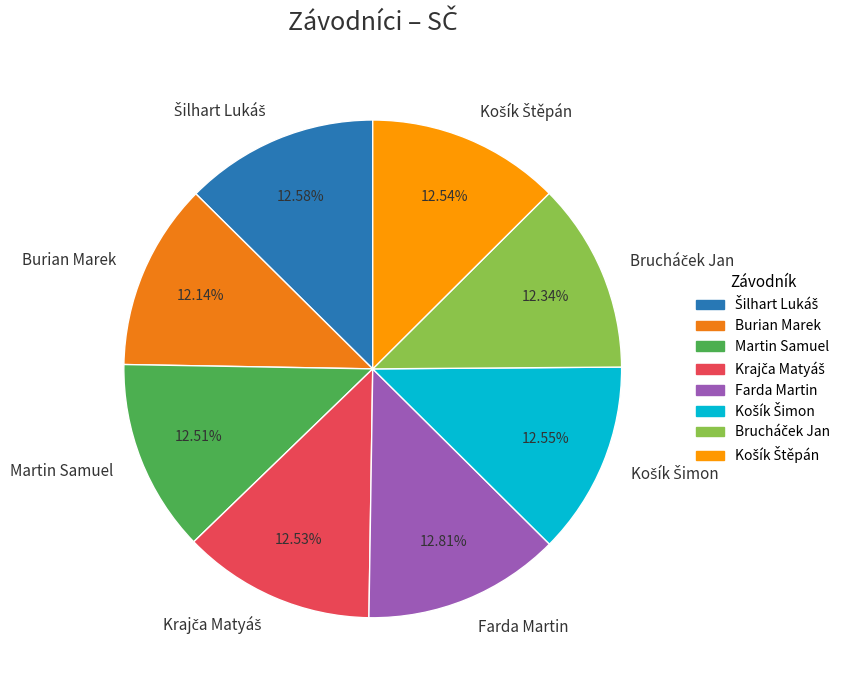

True or false: Burian Marek accounts for 6% of the total.

False